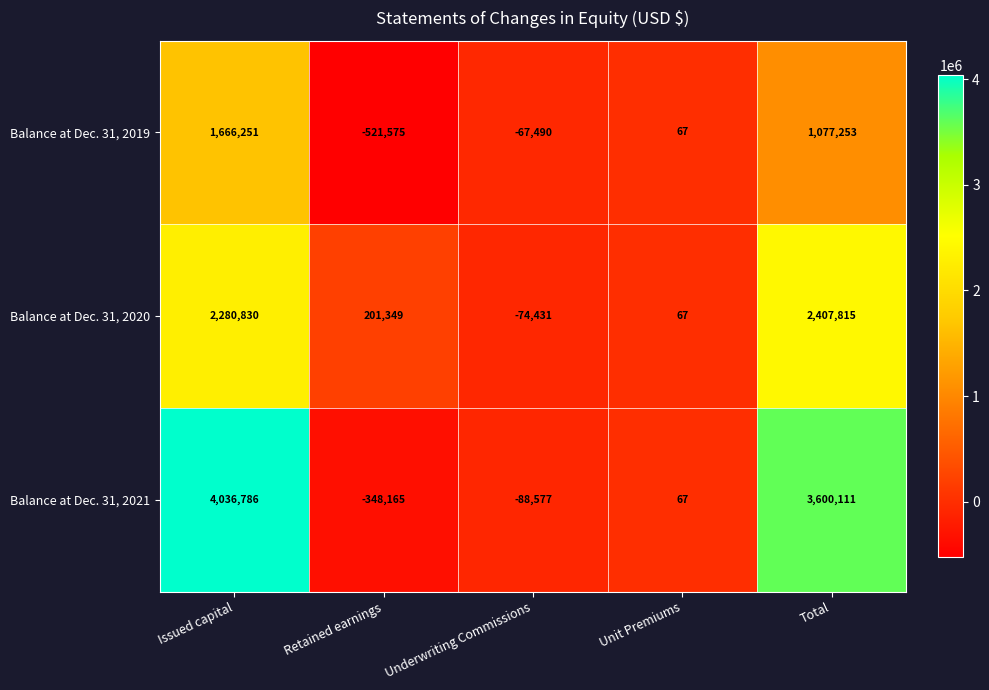

Reading left to right, transcribe all the data shown in this chart.

Balance at Dec. 31, 2019: 1666251	-521575	-67490	67	1077253
Balance at Dec. 31, 2020: 2280830	201349	-74431	67	2407815
Balance at Dec. 31, 2021: 4036786	-348165	-88577	67	3600111